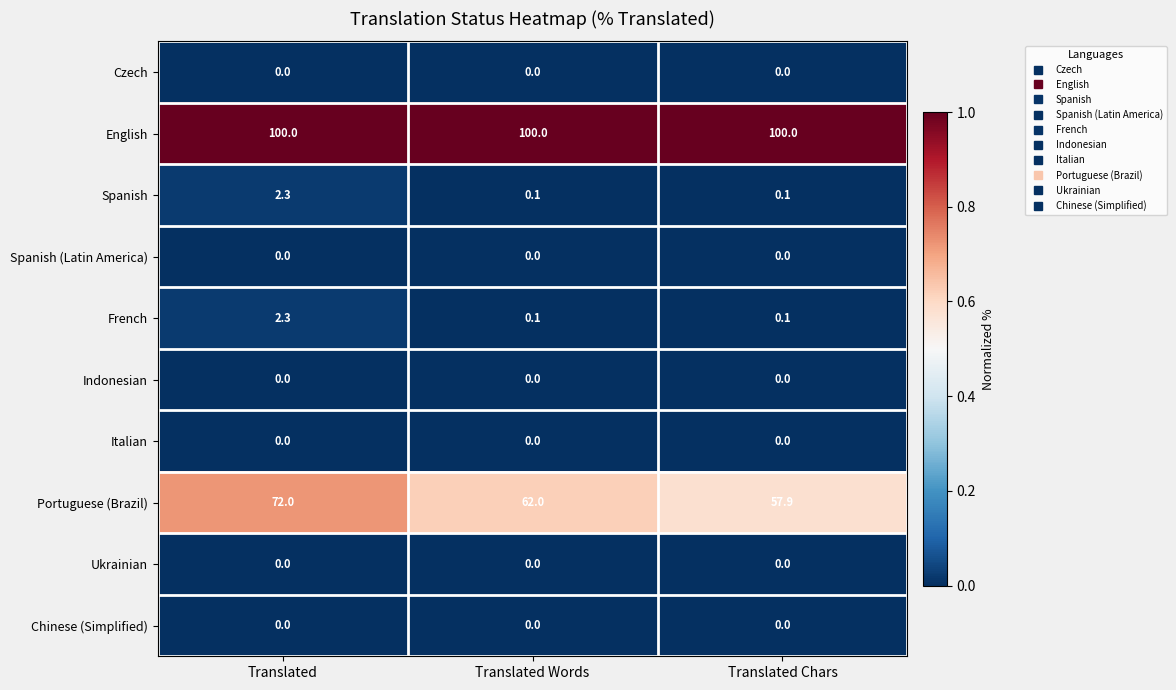

Which series changed the most between Translated and Translated Chars?

Portuguese (Brazil)